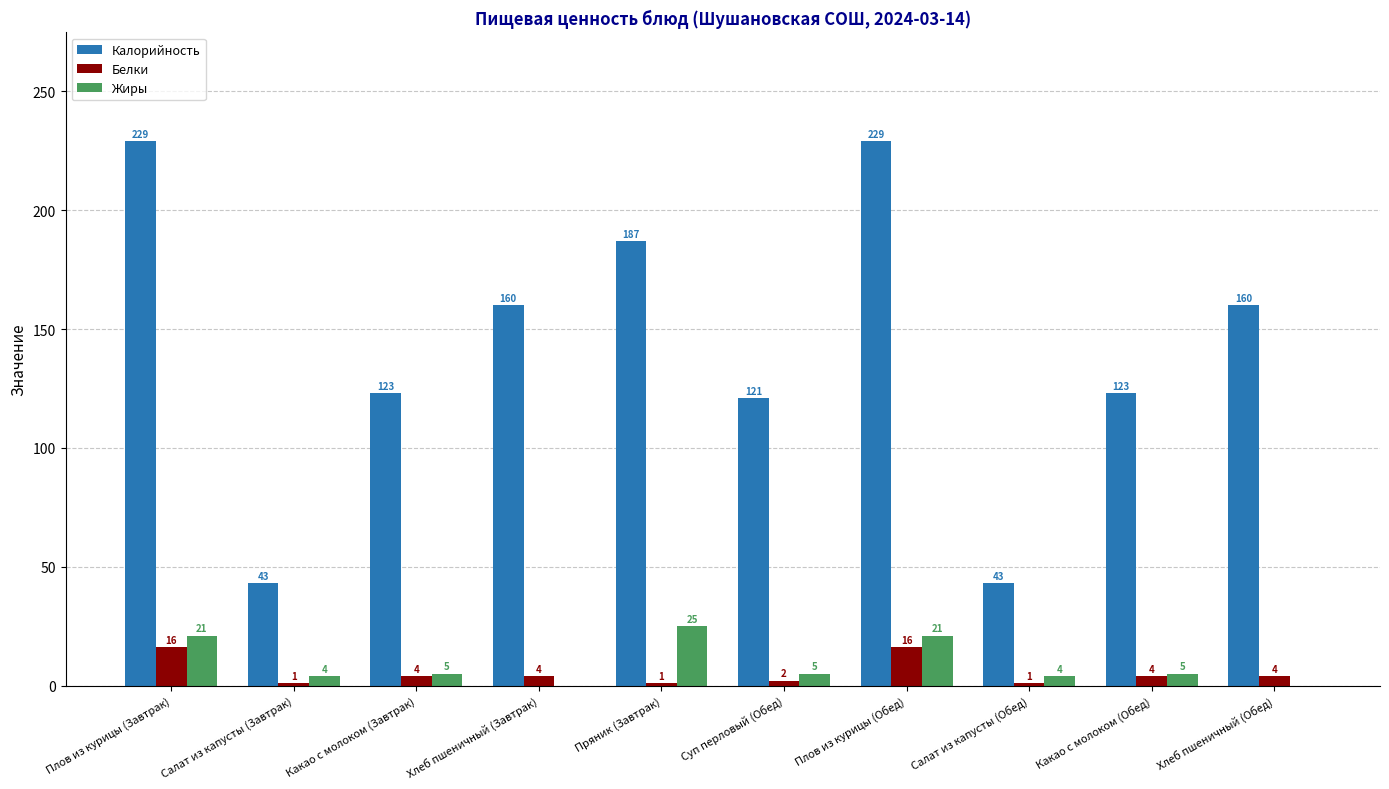

Which series changed the most between Пряник (Завтрак) and Плов из курицы (Обед)?

Калорийность